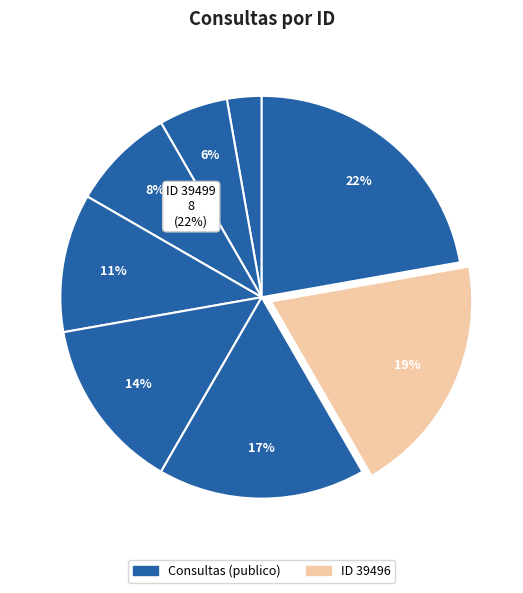

To the nearest percent, what is the combined percentage of 39496 and 39490?

22%